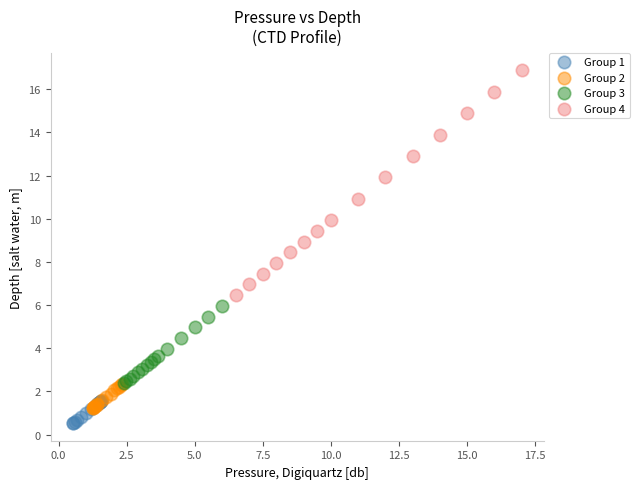

Which series has the largest Y range (max minus min)?

Group 4